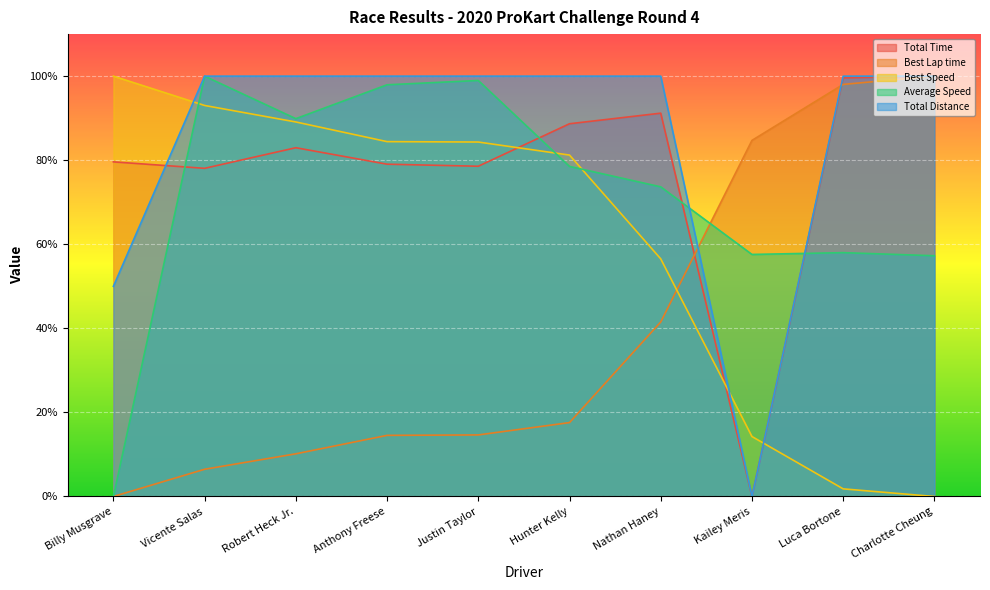

The value of Best Speed at Kailey Meris is 7.4. True or false?

False